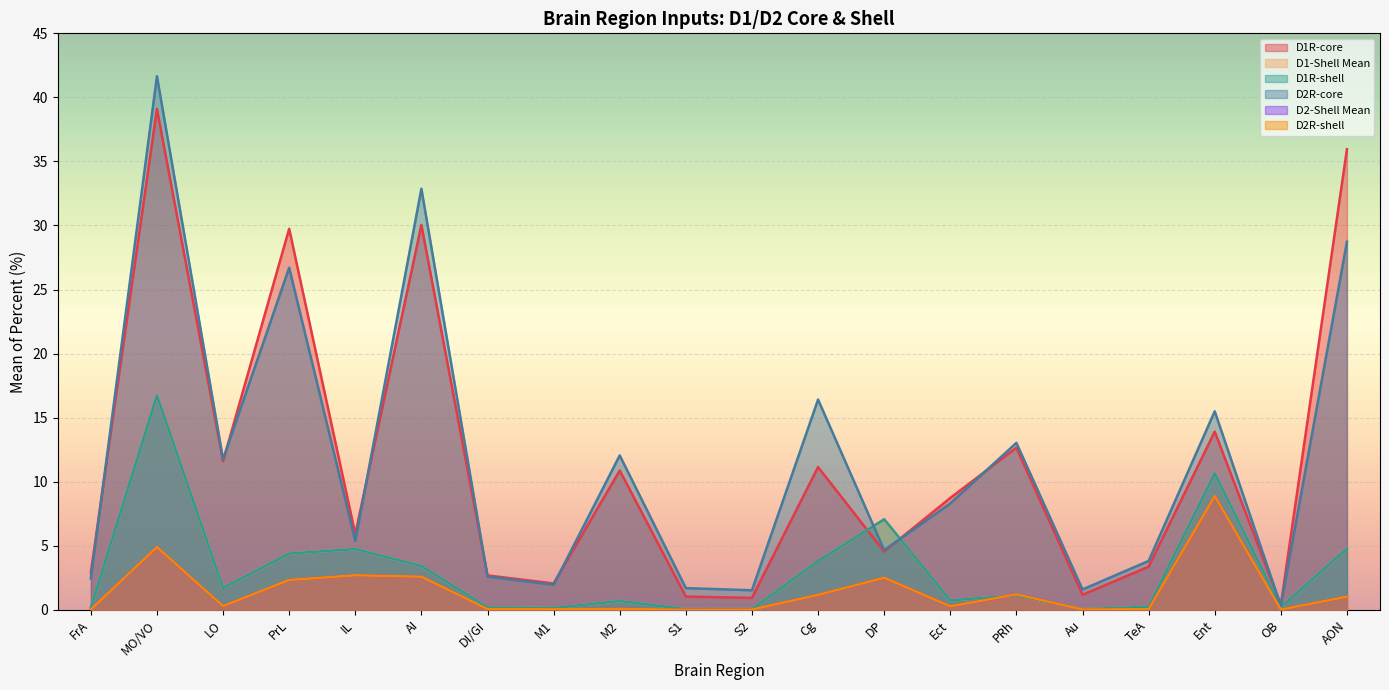

What is the sum of the D2R-core values at PRh and M1?

15.0